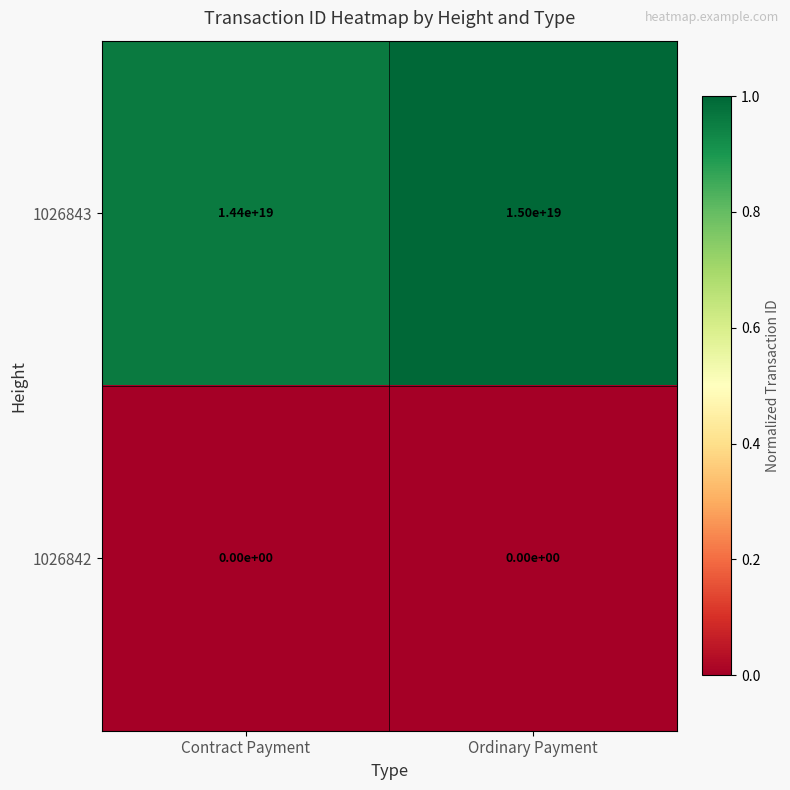

Which series has the largest total across all categories?

1026843